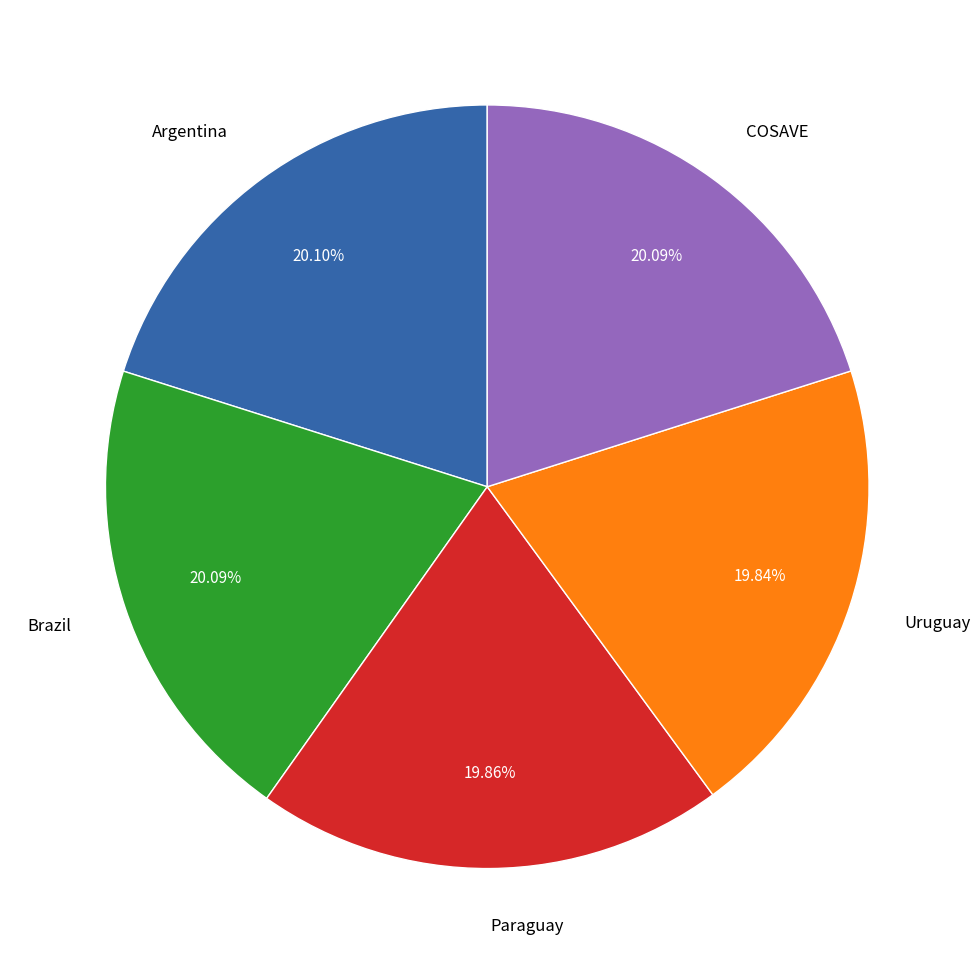

Do Uruguay and COSAVE together represent more than half of the pie?

No